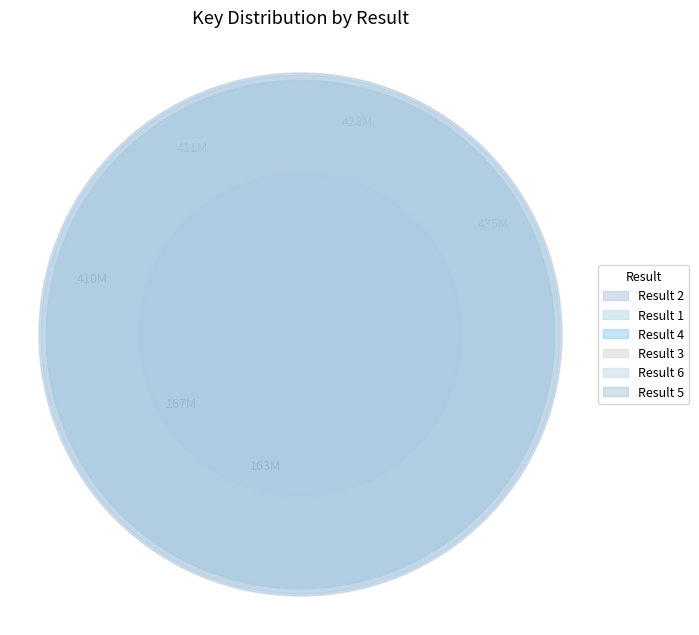

What portion of the pie excludes 4?

79.6%